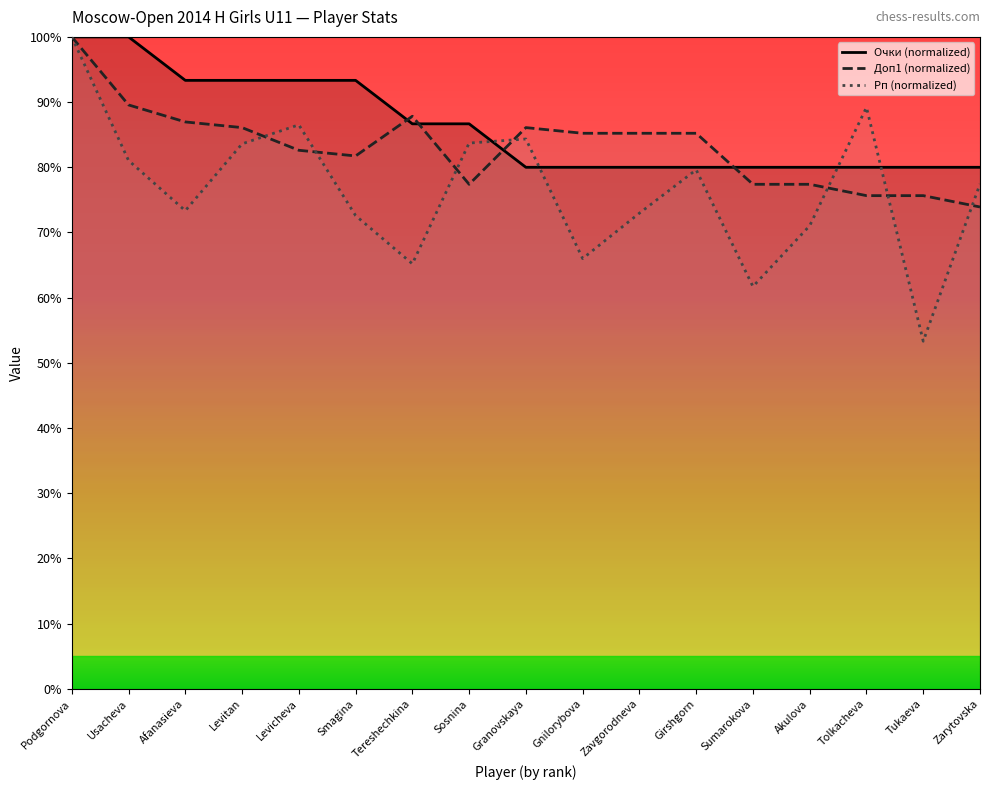

At which category does the chart reach its minimum across all series?

Tukaeva